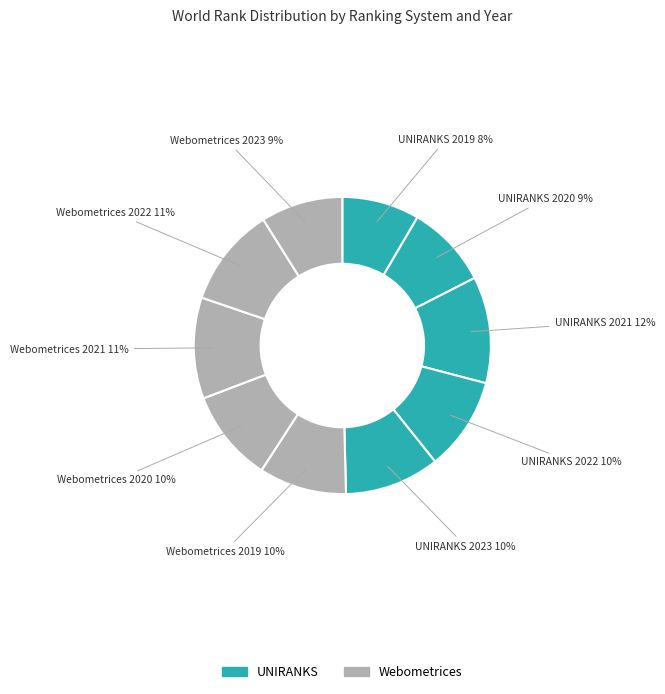

To the nearest percent, what is the difference between the UNIRANKS 2019 and UNIRANKS 2020 slice percentages?

1%